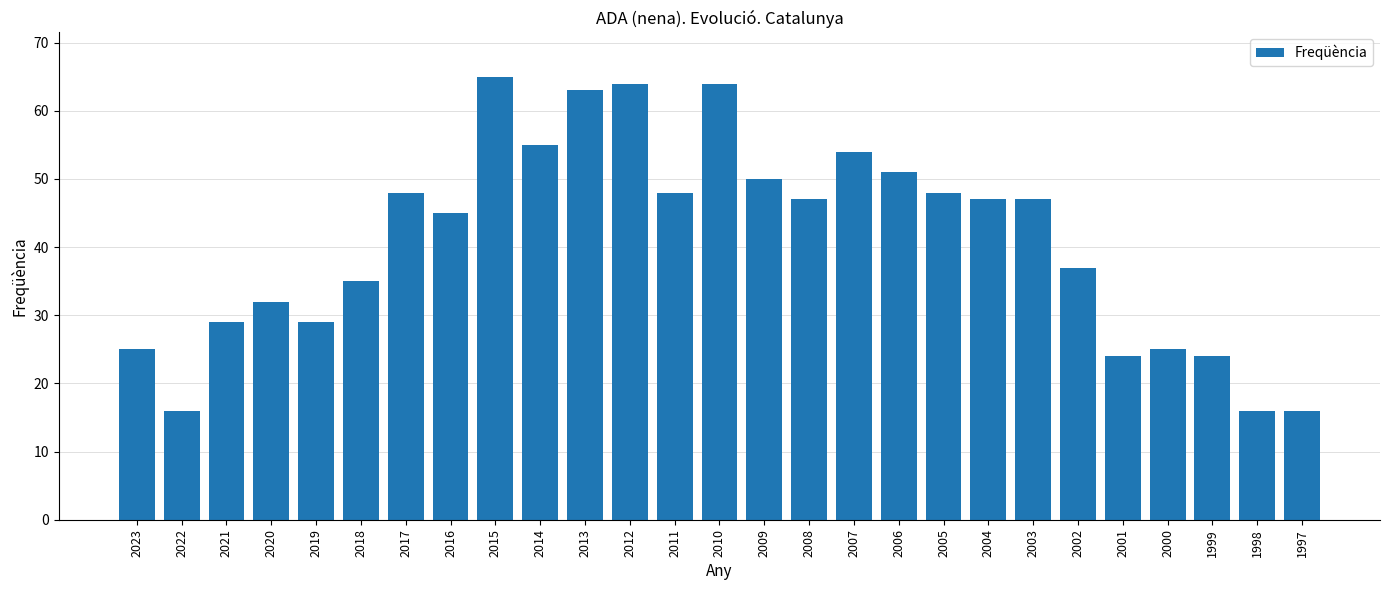

Does the chart contain any negative values?

No